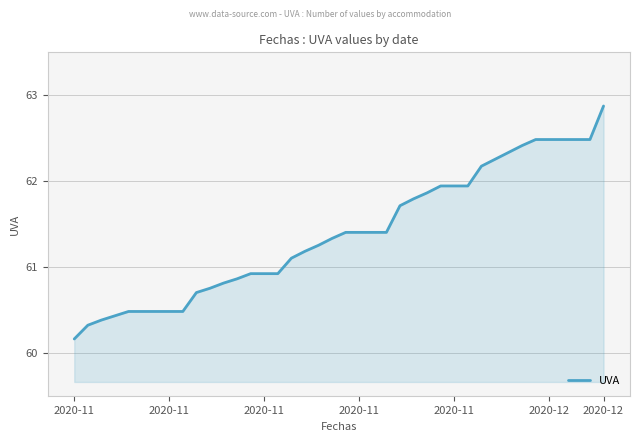

What is the difference between the maximum and minimum values?

2.7